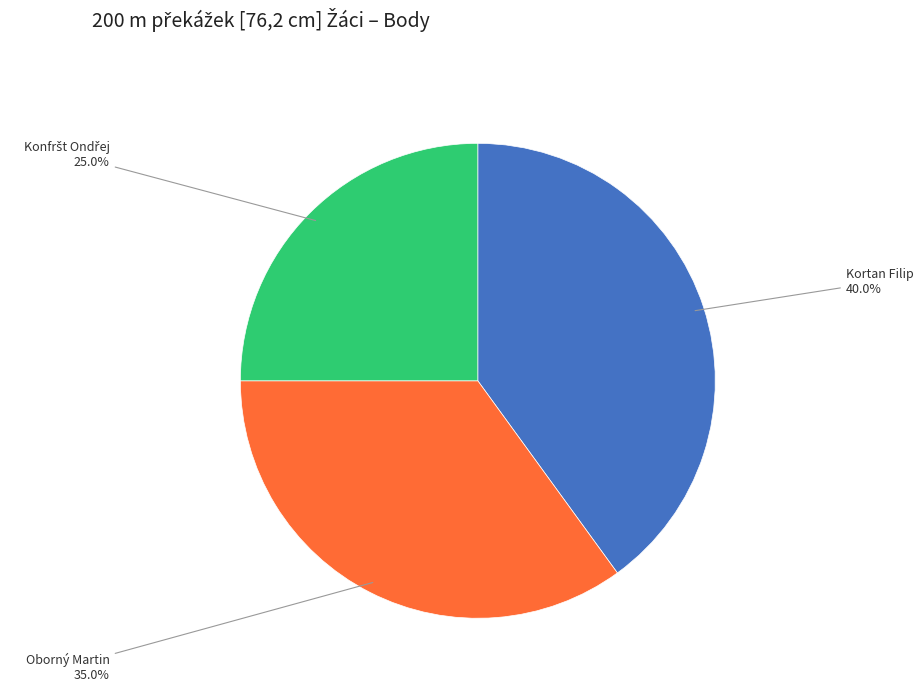

What is the largest slice in the pie chart?

Kortan Filip